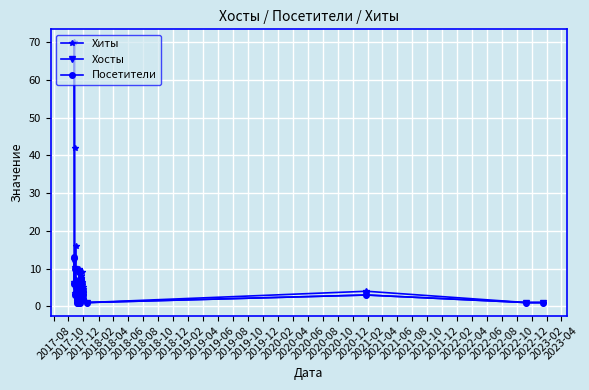

Which series has the widest spread of values?

Хиты